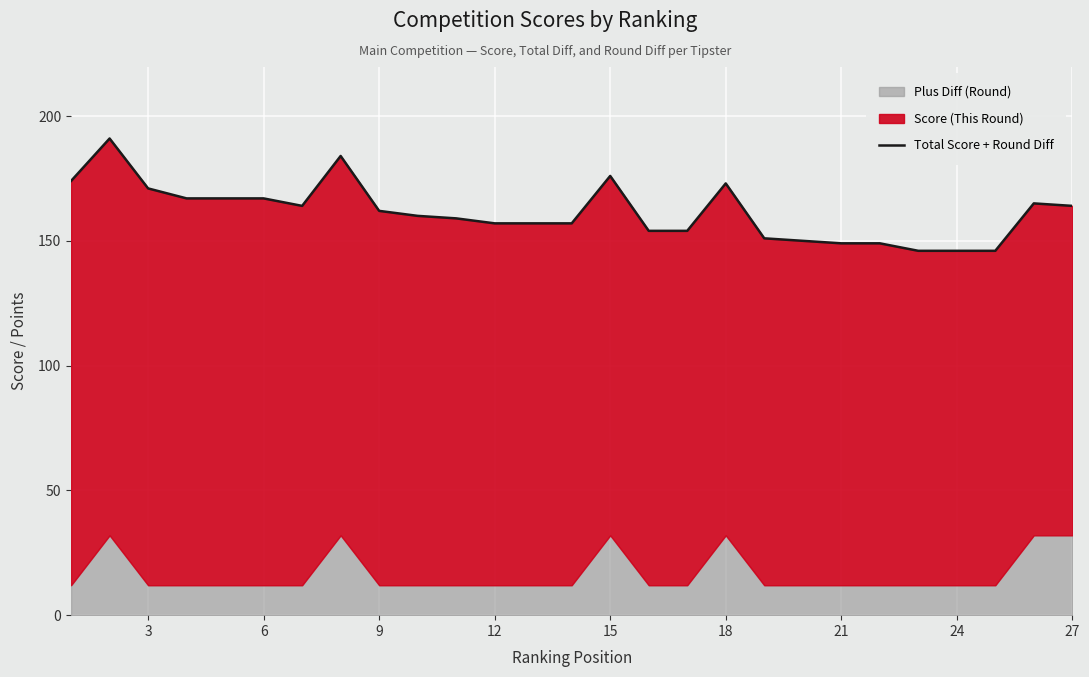

The chart shows a value of 210 at 30. True or false?

False